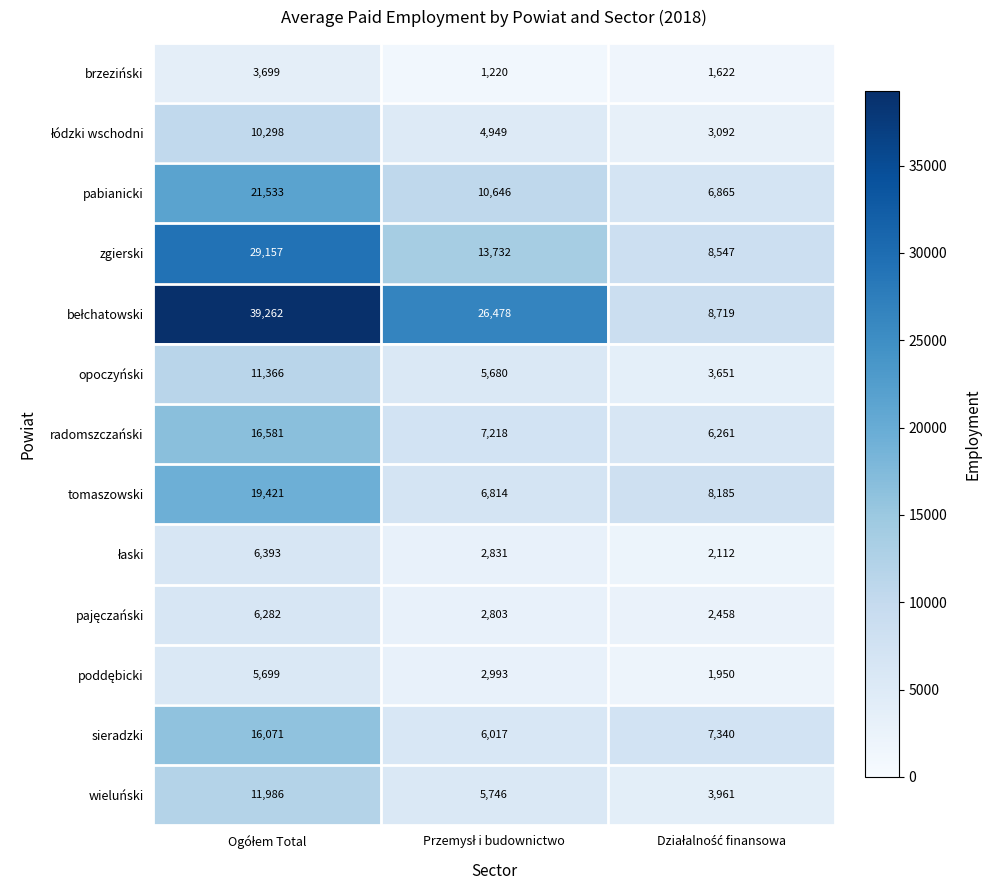

How many distinct data groups are displayed?

13